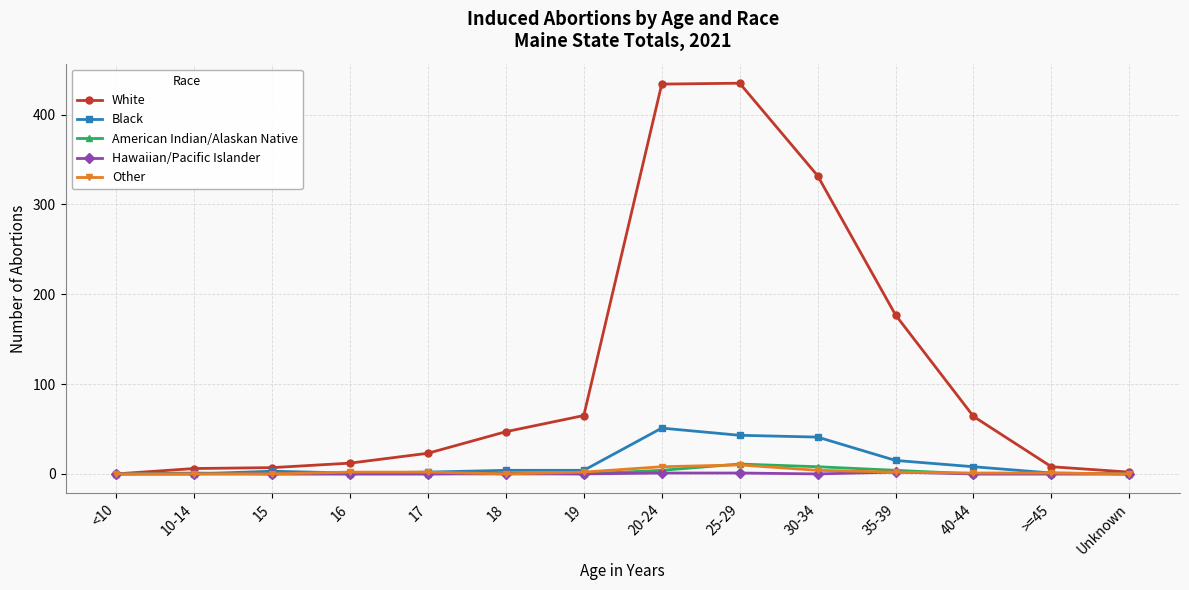

Is this an area chart (filled region under the line)?

No